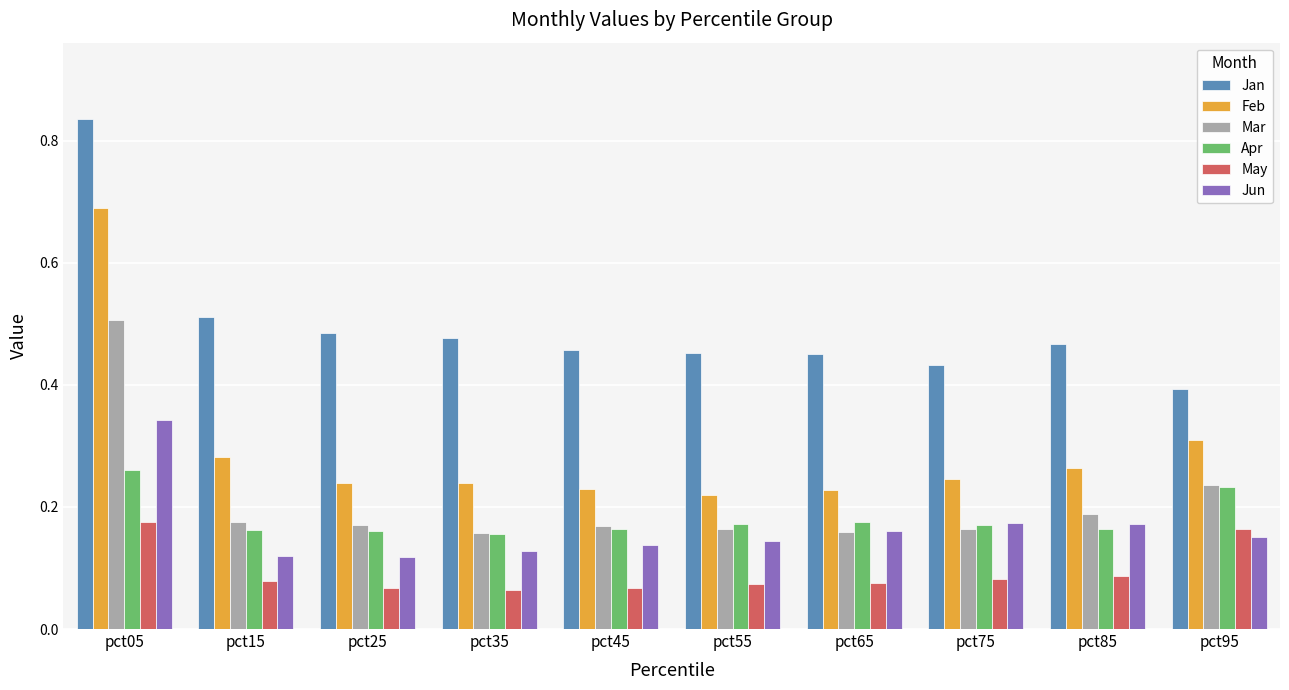

Which series has the largest total across all categories?

Jan